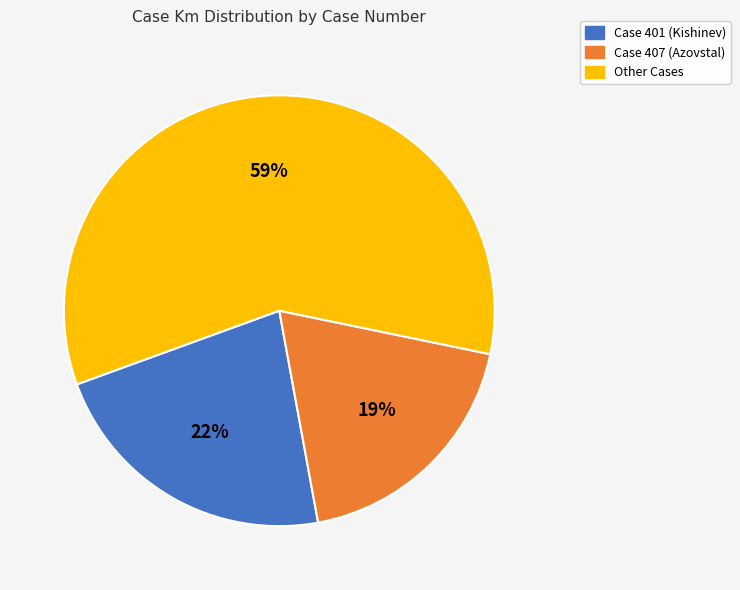

Do Case 401 (Kishinev) and Case 407 (Azovstal) together represent more than half of the pie?

No